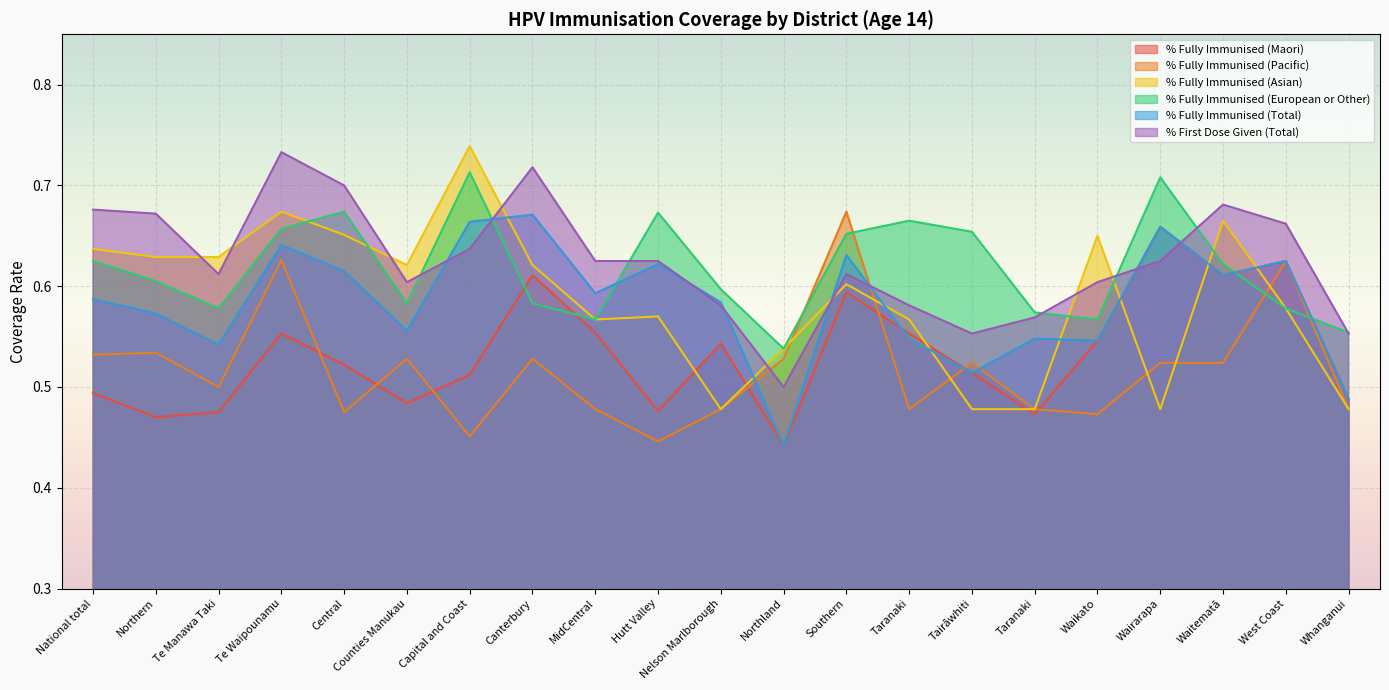

At which label does % Fully Immunised (Pacific) reach its peak?

Southern